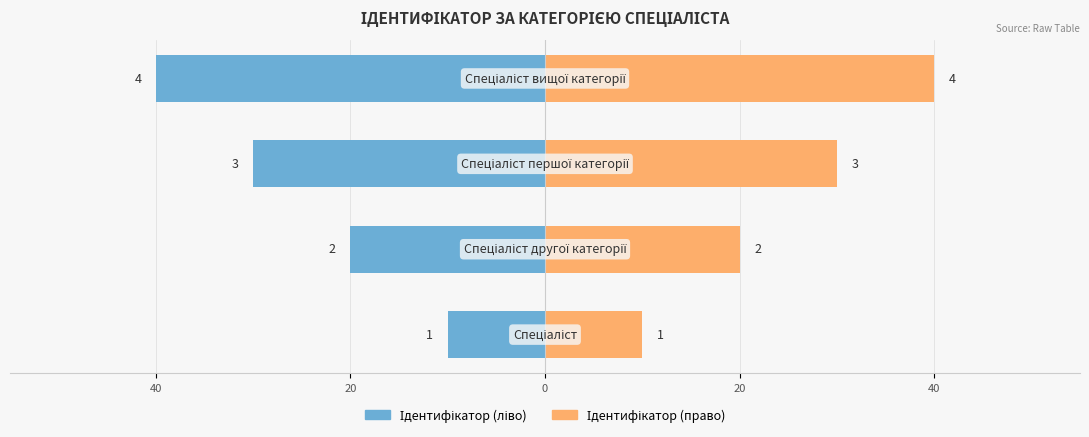

What is the sum of all Ідентифікатор (ліво) values?

-100